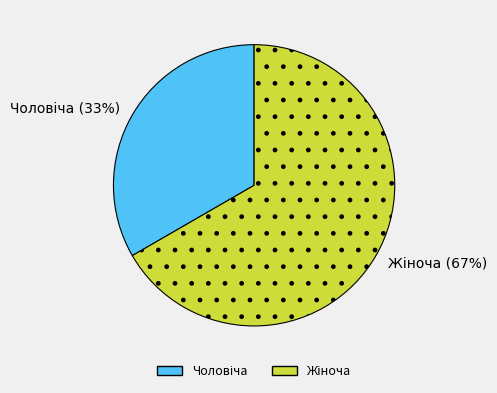

To the nearest percent, what is the average slice percentage?

50%